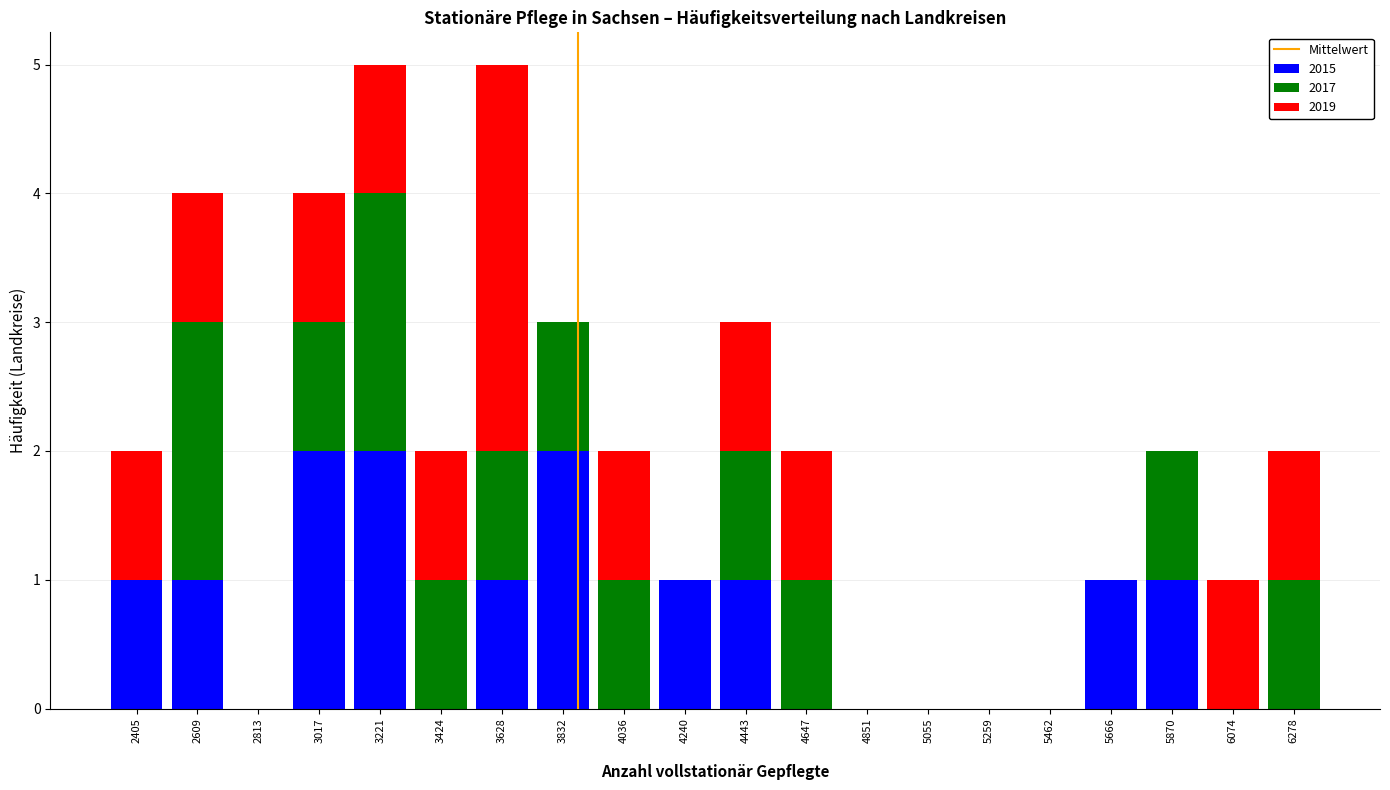

What is the total height of the stacked bar covering 4150 to 4350 on the x-axis? Neither the bar edges nor the heights are printed on the chart, so give them approximately, as read against the axes.

1